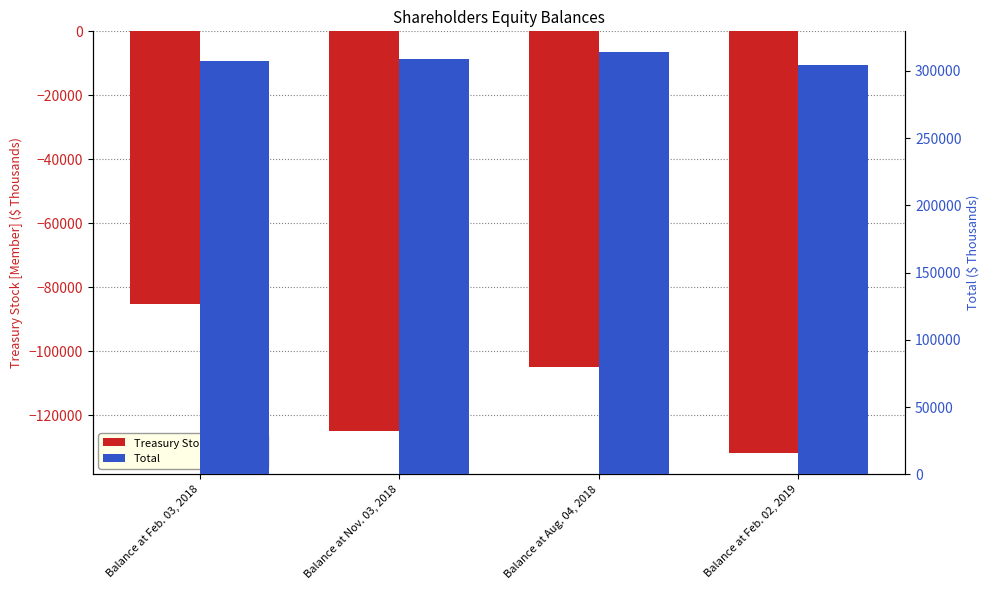

What is the label of the 1st bar from the left?

Balance at Feb. 03, 2018